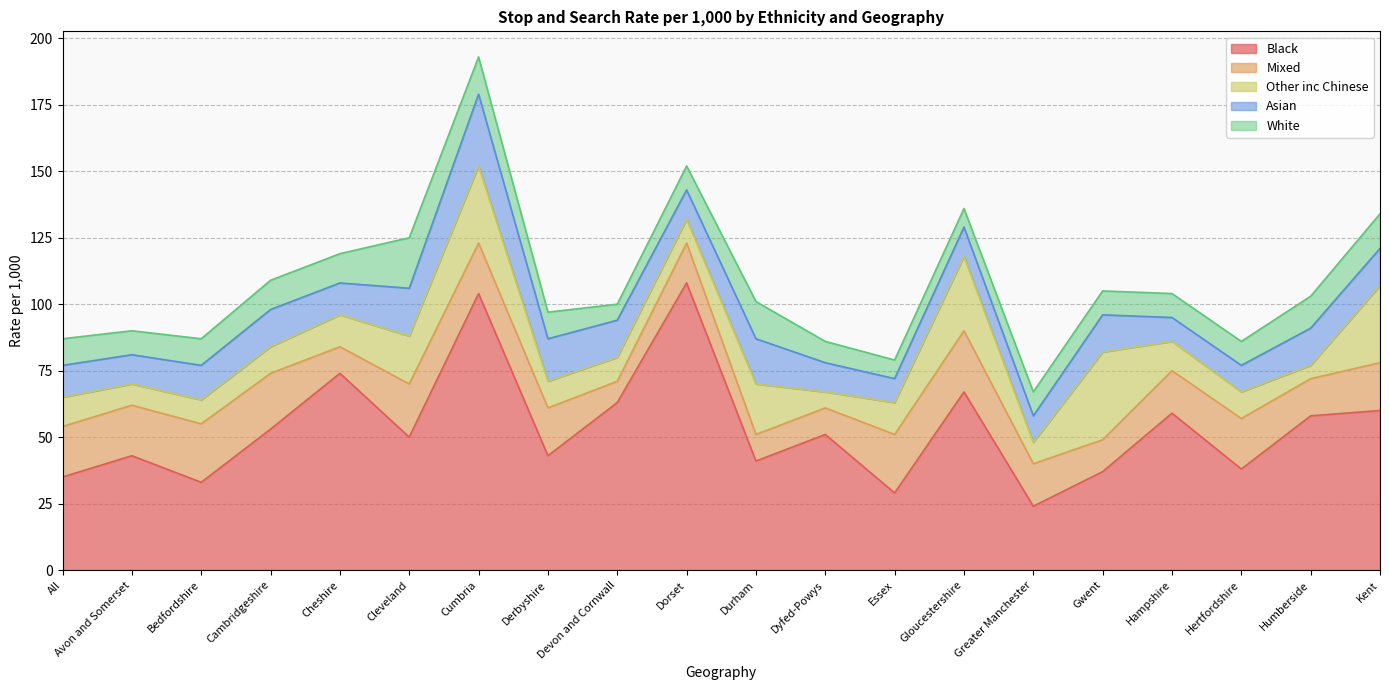

Which series has the largest total across all categories?

Black